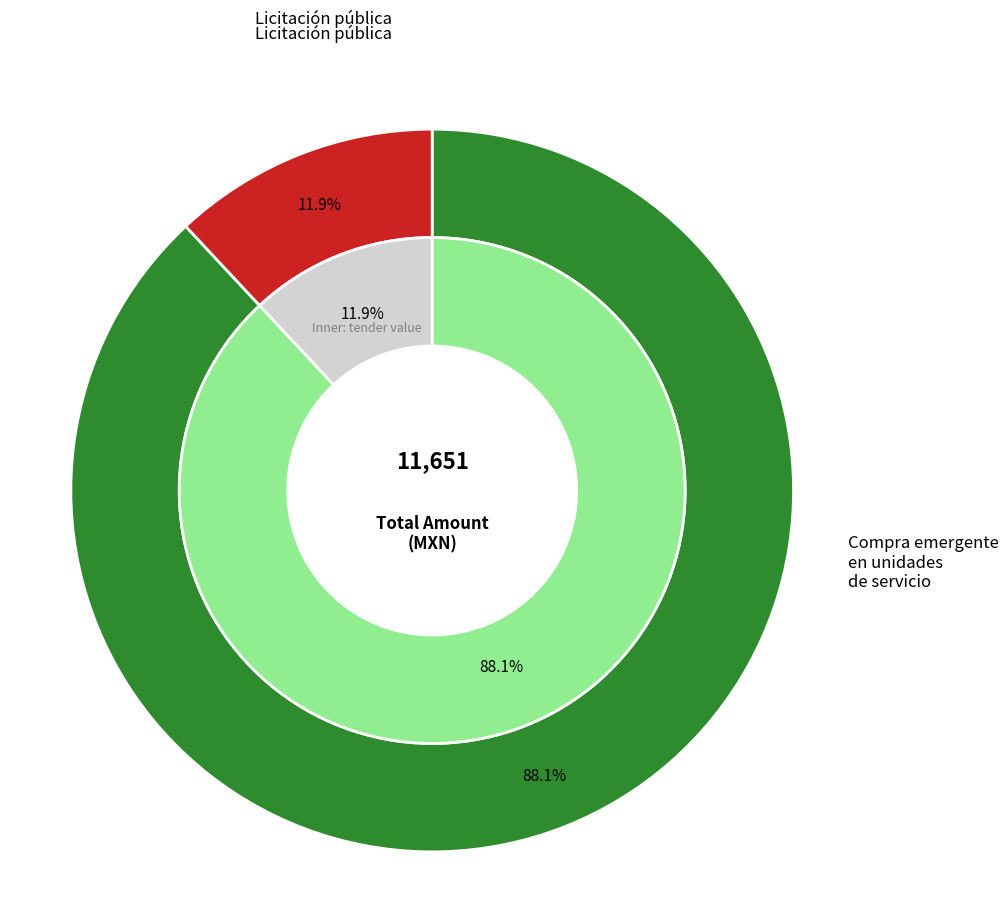

What is the total percentage of Licitación pública and Compra emergente en unidades de servicio?

100.0%